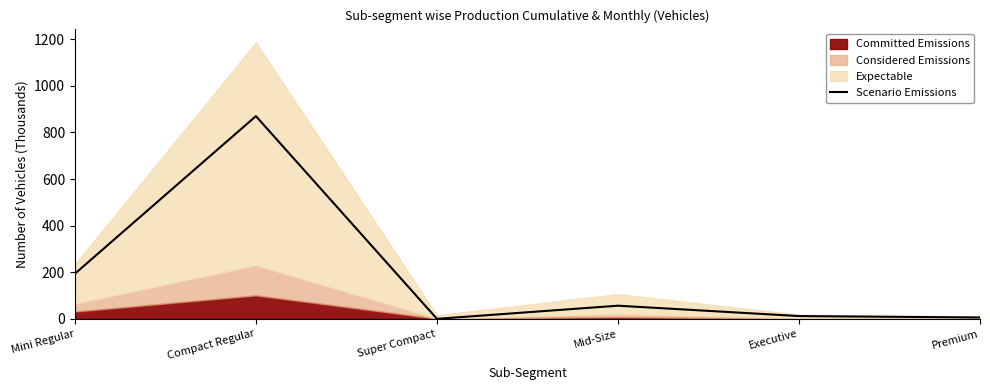

Where does the data first go above 56?

Mini Regular